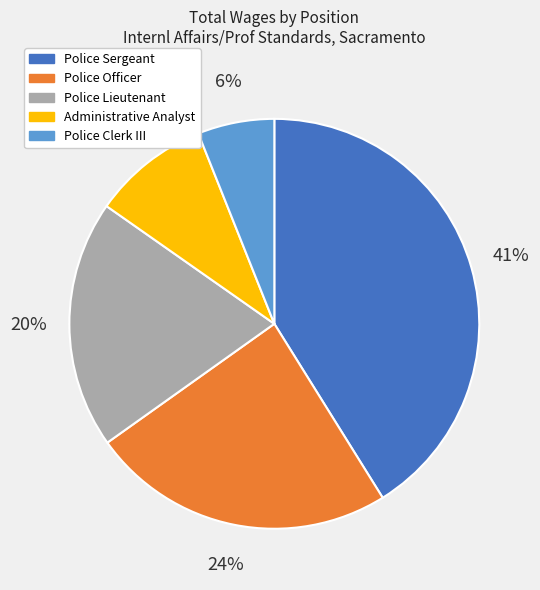

Is there any slice that represents more than half of the pie?

No